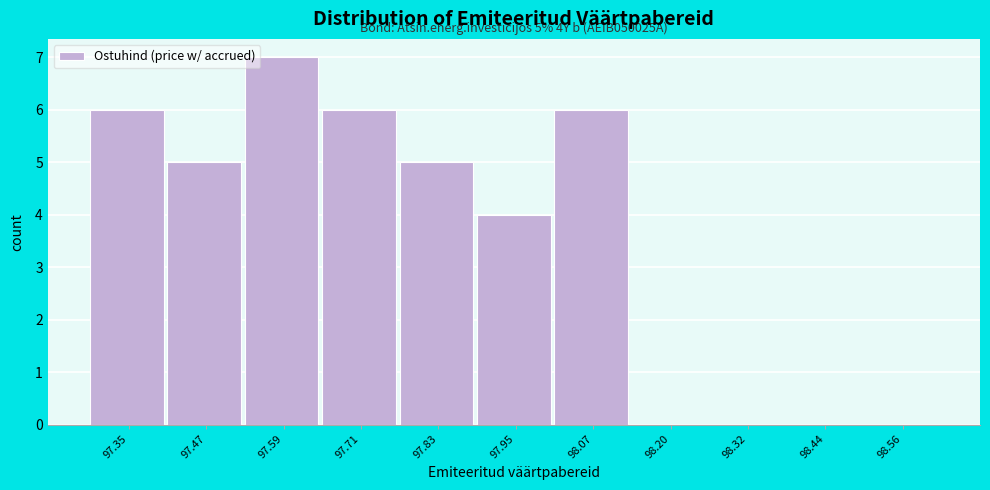

Reading left to right, what are all the values shown in this chart?

97.35=6	97.47=5	97.59=7	97.71=6	97.83=5	97.95=4	98.07=6	98.20=0	98.32=0	98.44=0	98.56=0